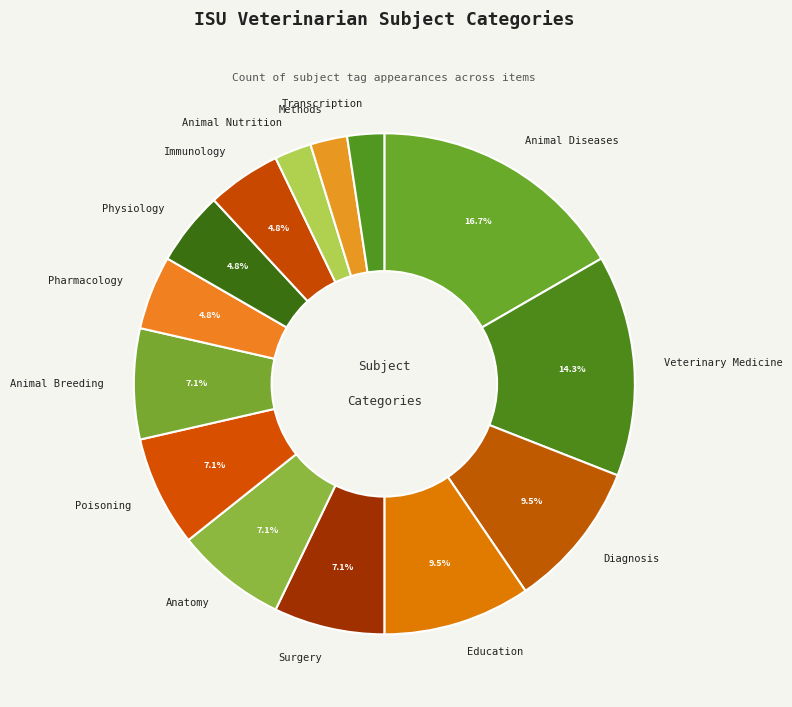

Is Animal Breeding the majority of the pie?

No